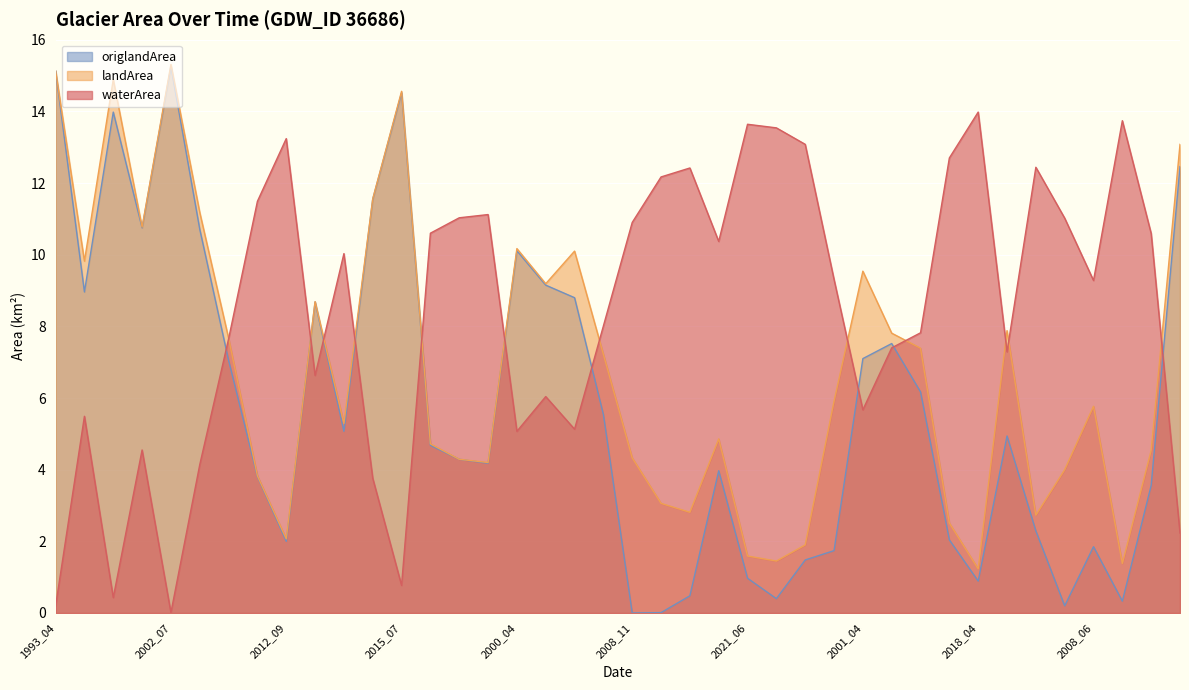

How many lines are shown in the chart?

3